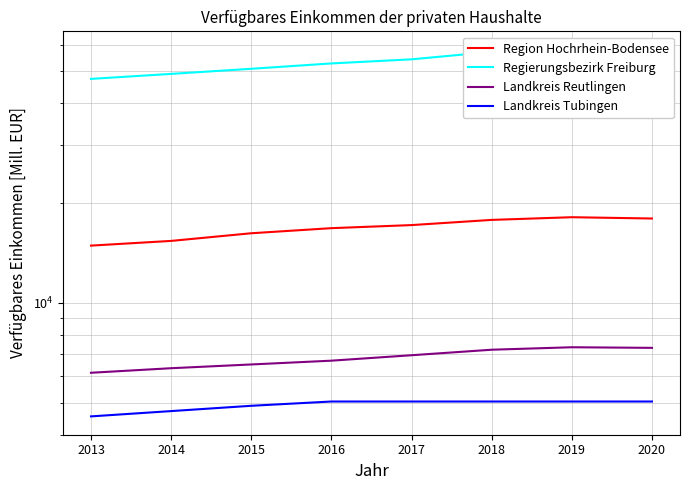

Read the Region Hochrhein-Bodensee value at 2013.

14889.6